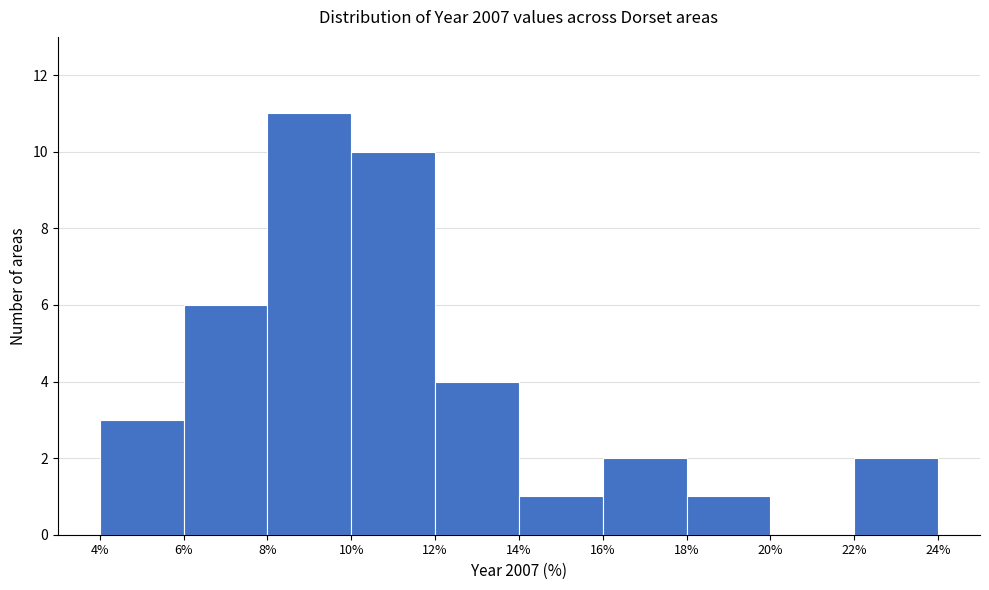

How tall is the bar that spans 8% to 10% on the x-axis? The values are not printed on the chart, so give them approximately, as read against the axis.

11